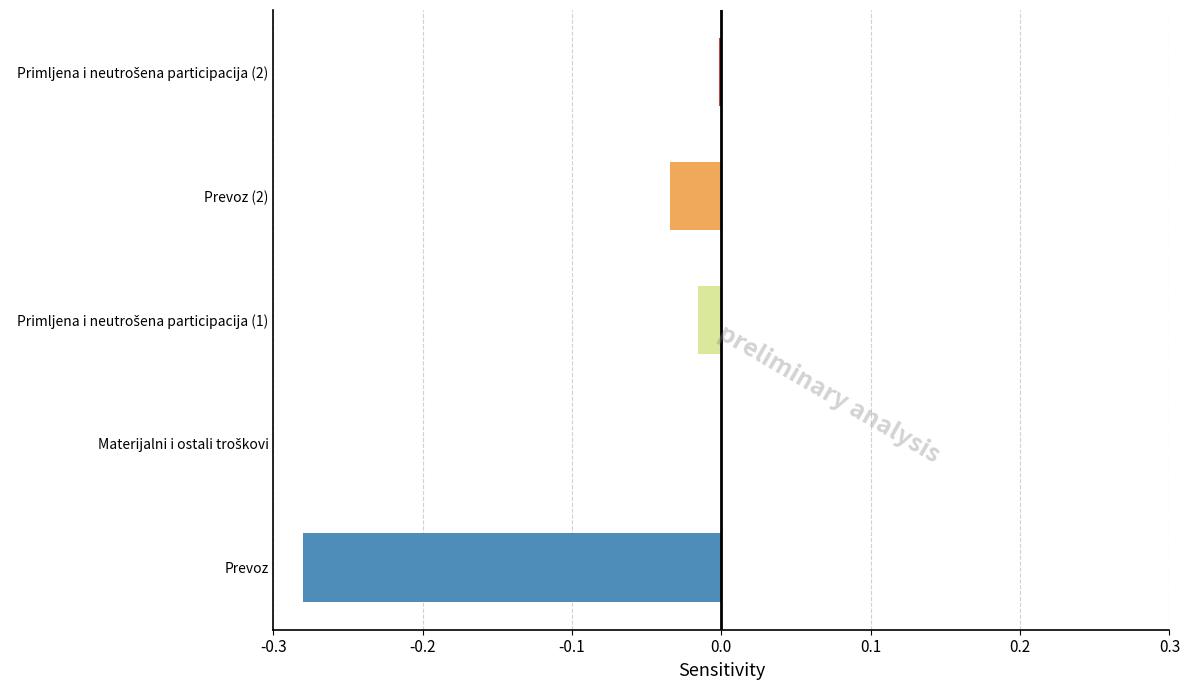

True or false: the data shows -0.0 at Prevoz (2).

True